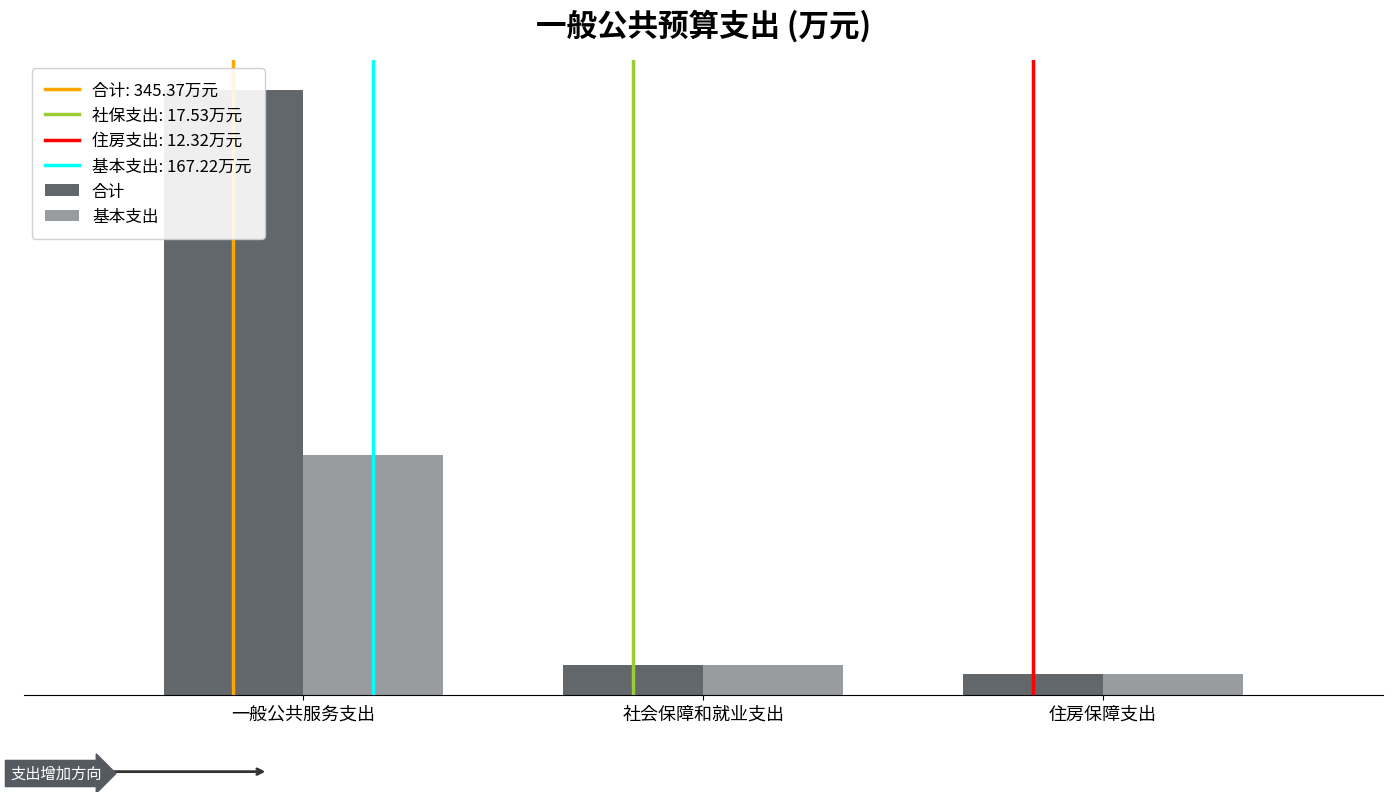

Which category has the lowest value in the 合计 series?

住房保障支出